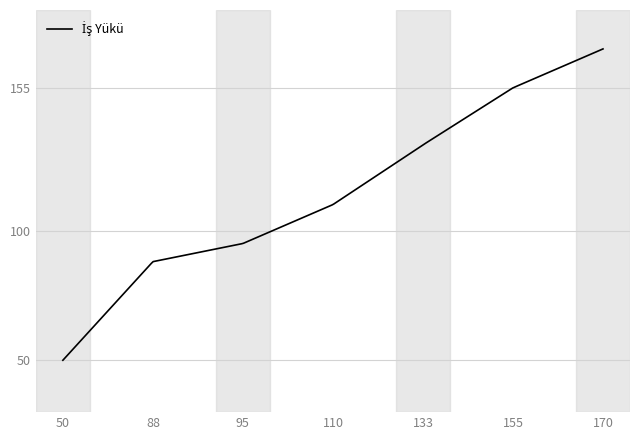

What is the maximum value shown in the chart?

170.0